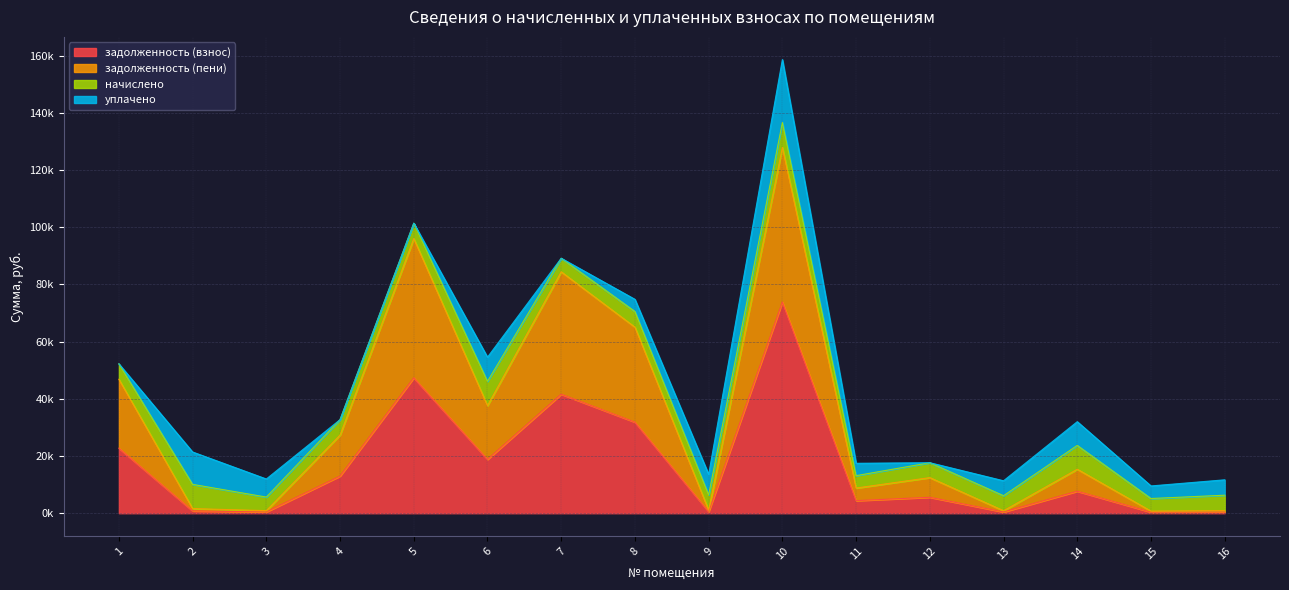

Is it true that задолженность (взнос) equals 4401.4 at 11?

True